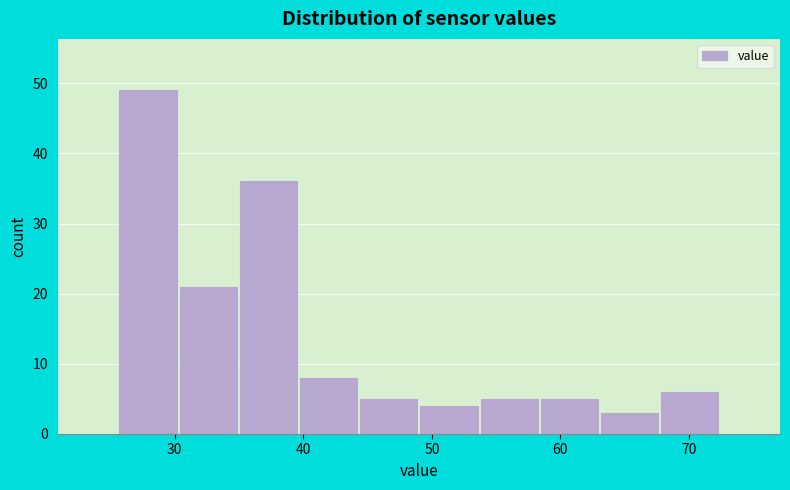

Reading left to right, list every bar in this chart as the range it spans on the x-axis followed by its height. Neither the bar edges nor the heights are printed on the chart, so give them approximately, as read against the axes.

26 to 30: 49
30 to 35: 21
35 to 40: 36
40 to 44: 8
44 to 49: 5
49 to 54: 4
54 to 58: 5
58 to 63: 5
63 to 68: 3
68 to 72: 6